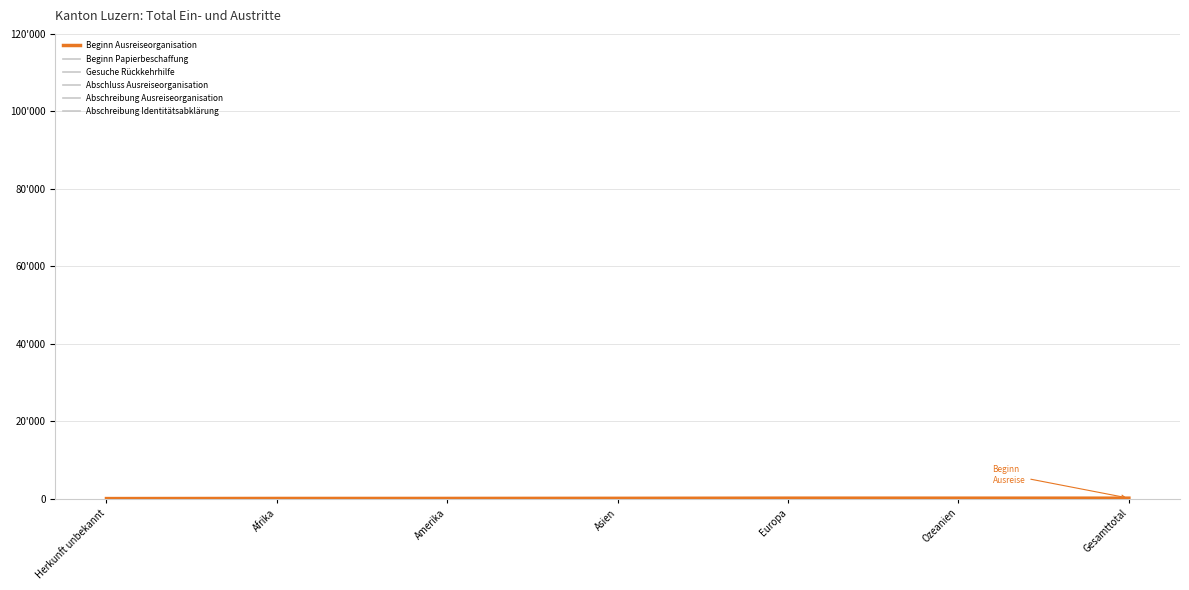

Is this an area chart (filled region under the line)?

No